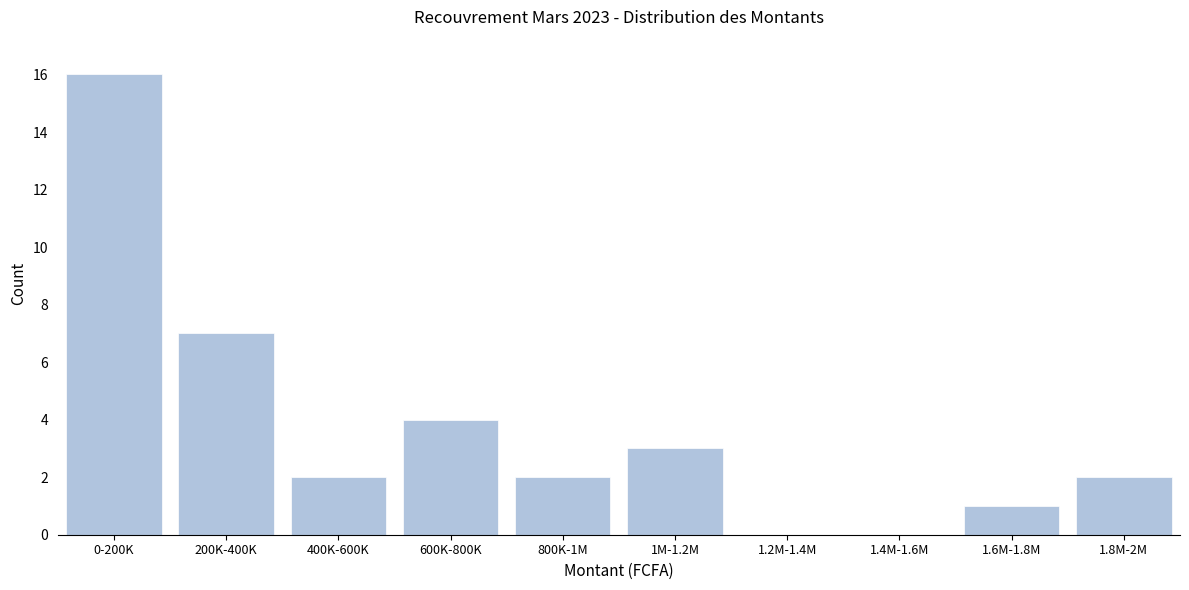

Reading right to left, transcribe all the data shown in this chart.

1.8M-2M=2	1.6M-1.8M=1	1.4M-1.6M=0	1.2M-1.4M=0	1M-1.2M=3	800K-1M=2	600K-800K=4	400K-600K=2	200K-400K=7	0-200K=16